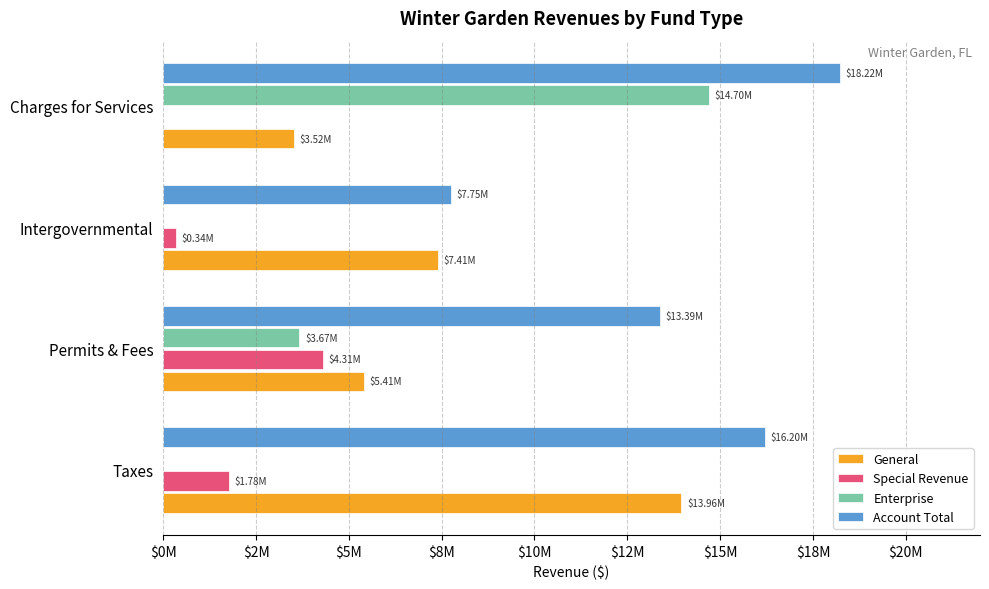

Which series has the widest spread of values?

Enterprise